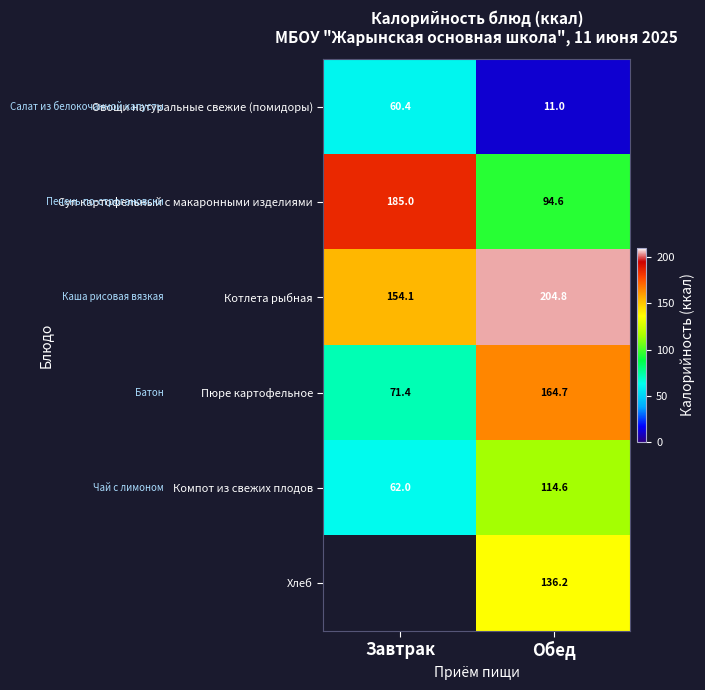

What is the difference between the highest and lowest values at Обед?

193.8